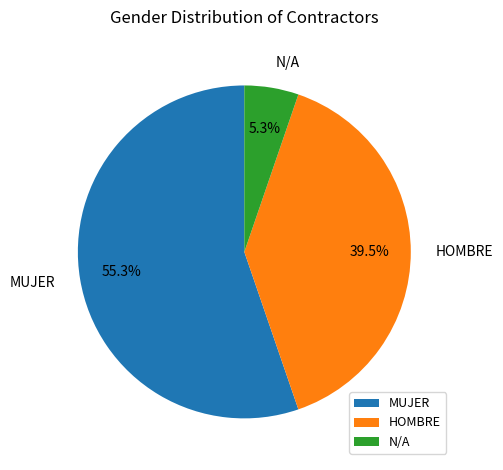

Rank the categories by value from highest to lowest.

MUJER, HOMBRE, N/A